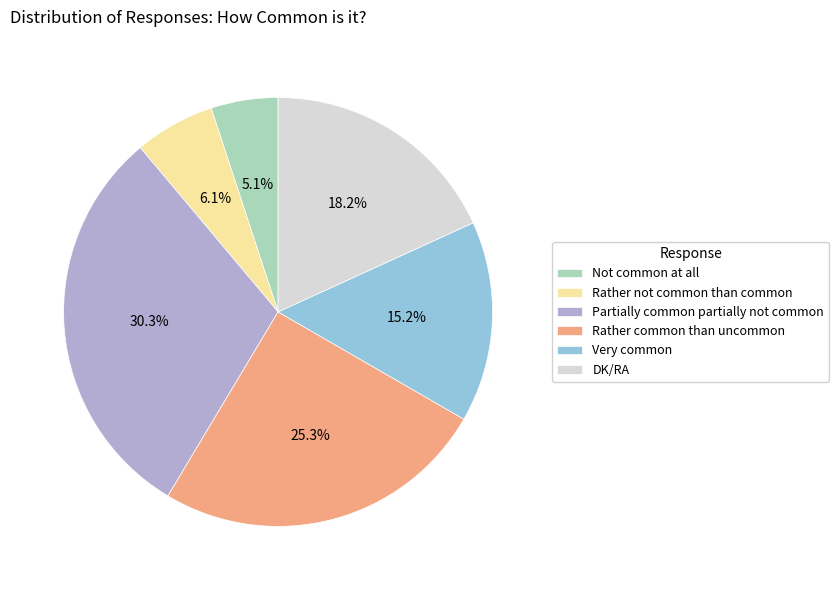

Does Very common account for over 50% of the chart?

No